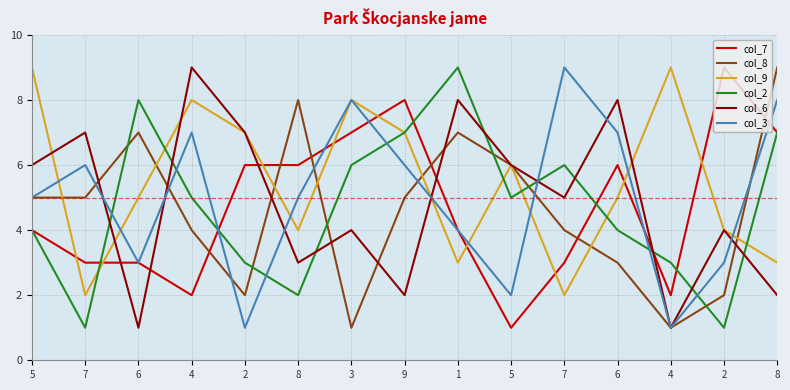

Between 7 and 4, which is larger?

7